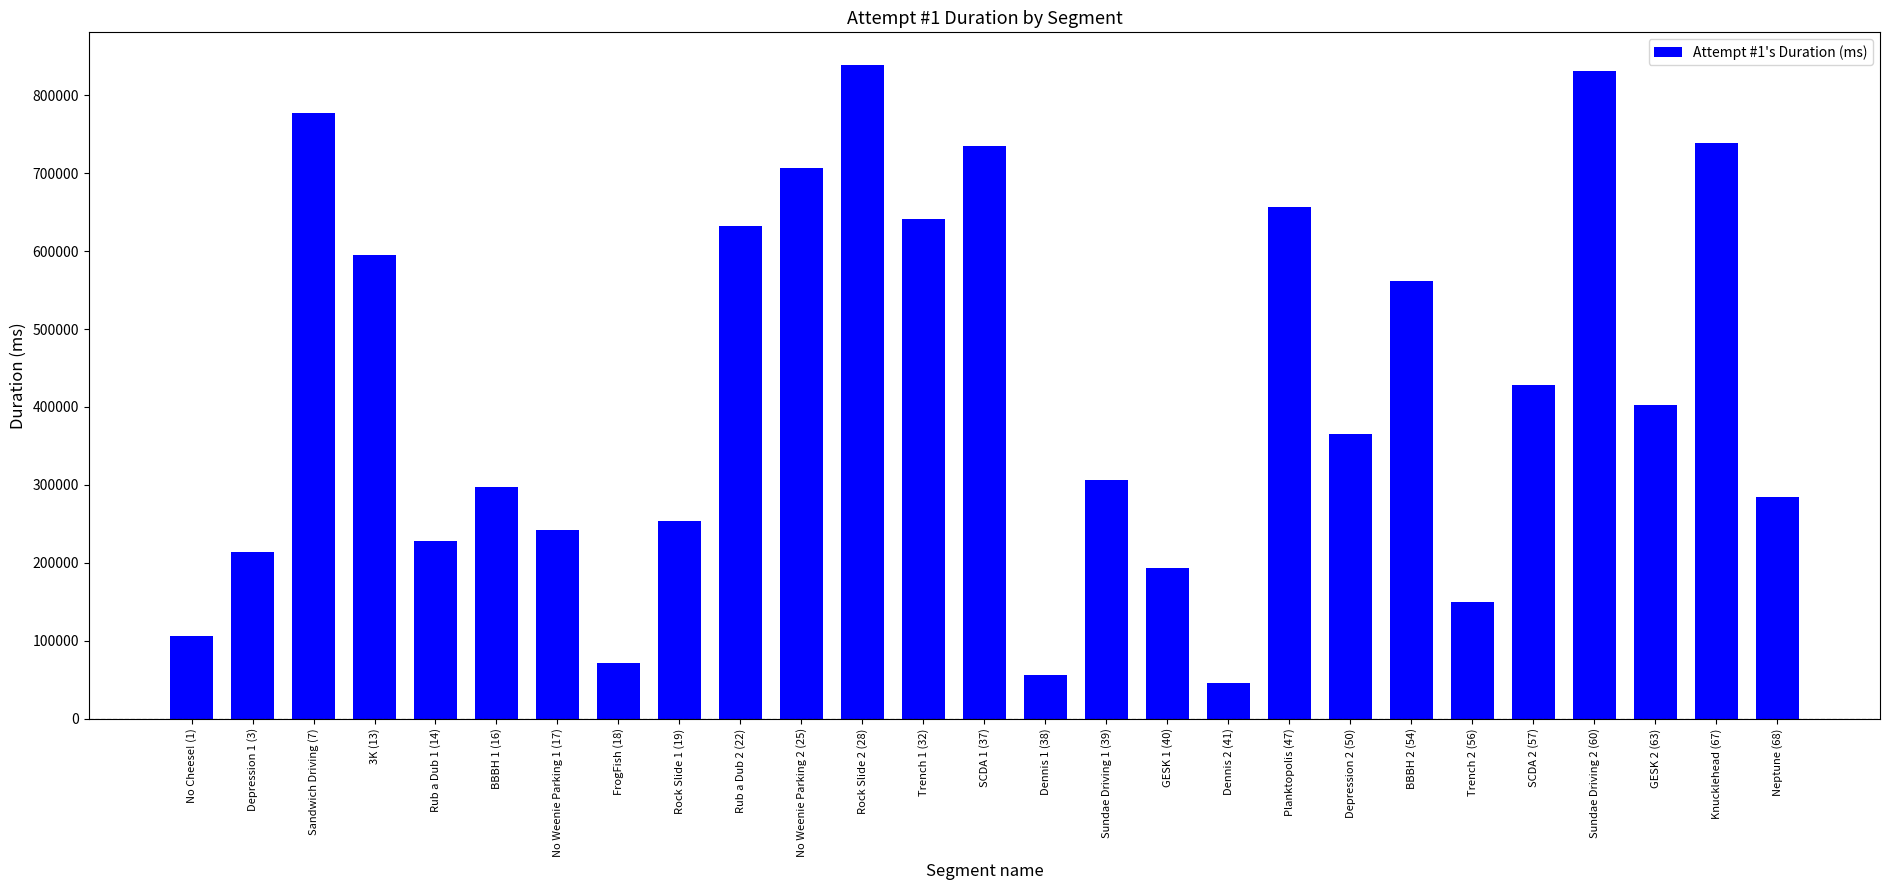

What is the maximum value shown in the chart?

838833